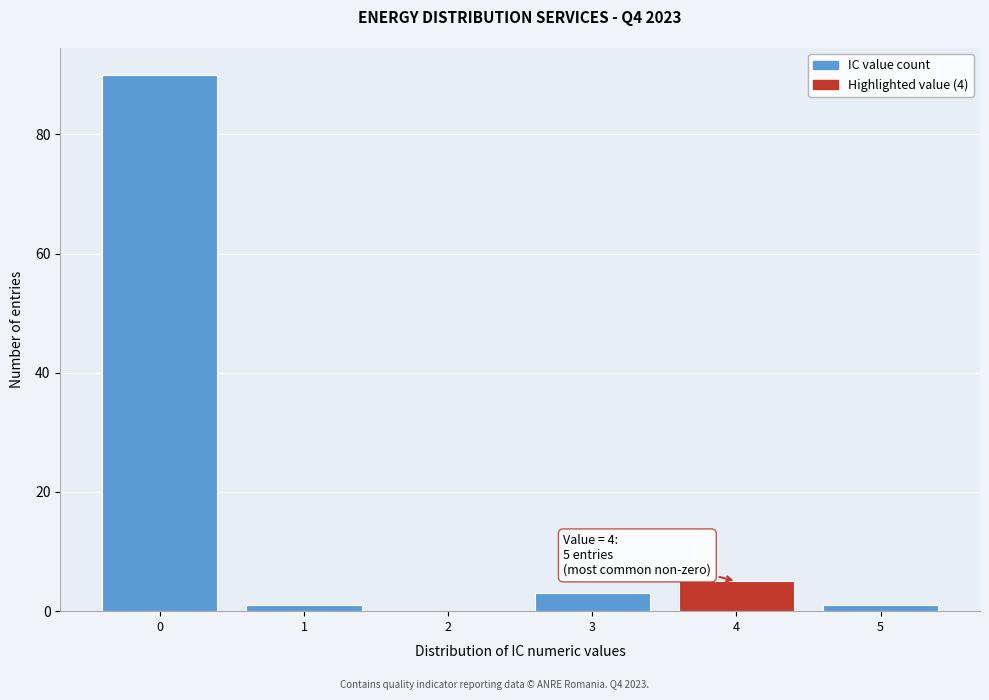

Reading right to left, extract all data points from this chart.

5=1	4=5	3=3	2=0	1=1	0=90